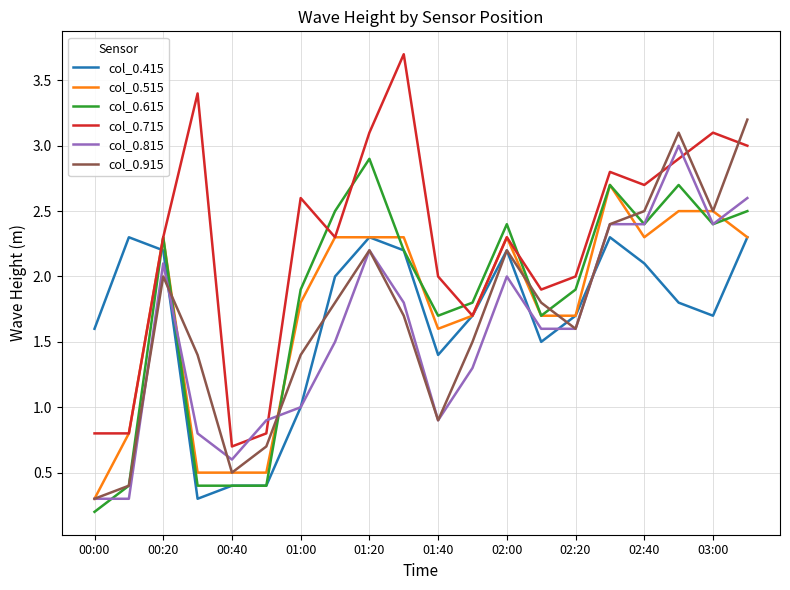

Which series has the largest total across all categories?

col_0.715